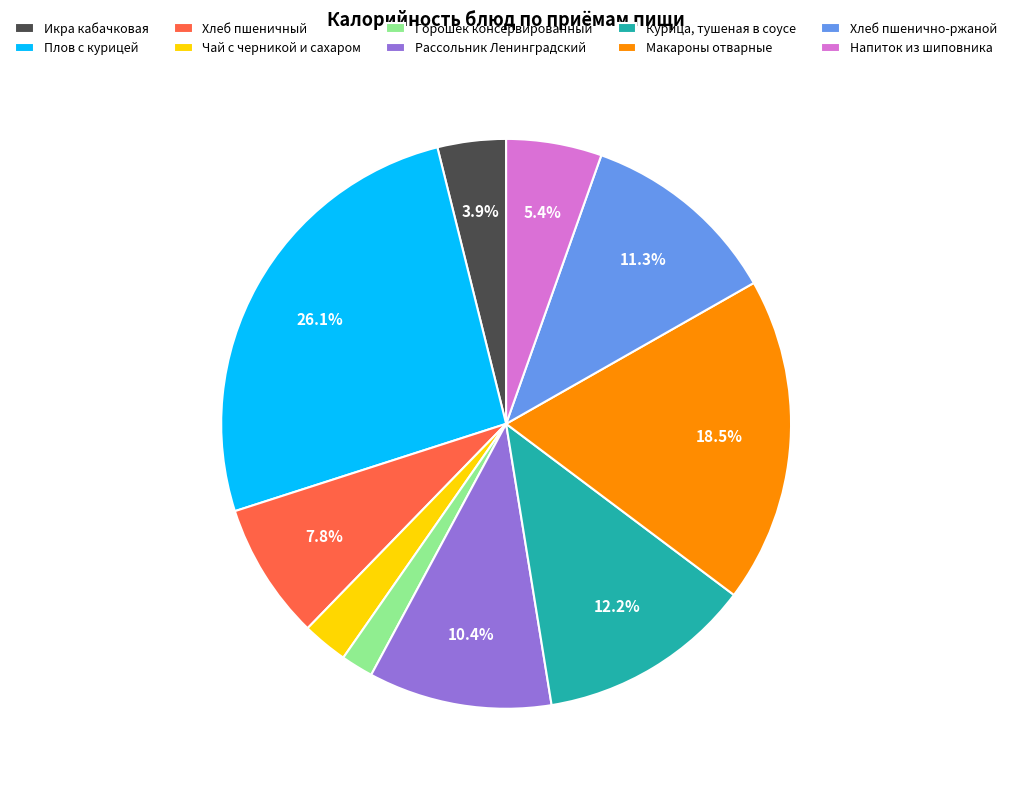

What is the largest slice in the pie chart?

Плов с курицей